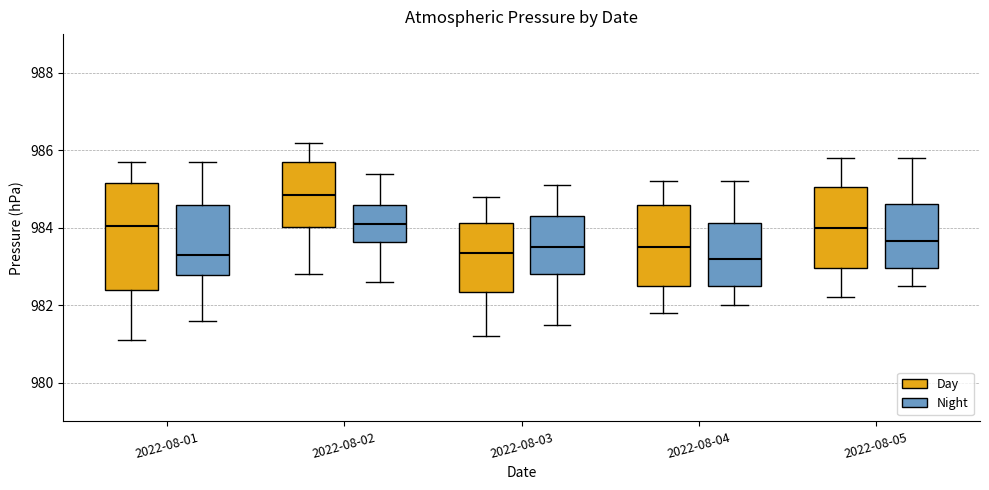

Reading left to right, read every box against the y-axis: the position of its median line, the range the box covers, and the ends of its whiskers. The values are not printed on the chart, so give them approximately, as read against the axis.

2022-08-01 (Day): median 984.0, box 982.4 to 985.2, whiskers 981.2 to 985.8
2022-08-01 (Night): median 983.4, box 982.8 to 984.6, whiskers 981.6 to 985.8
2022-08-02 (Day): median 984.8, box 984.0 to 985.8, whiskers 982.8 to 986.2
2022-08-02 (Night): median 984.2, box 983.6 to 984.6, whiskers 982.6 to 985.4
2022-08-03 (Day): median 983.4, box 982.4 to 984.2, whiskers 981.2 to 984.8
2022-08-03 (Night): median 983.6, box 982.8 to 984.4, whiskers 981.6 to 985.2
2022-08-04 (Day): median 983.6, box 982.6 to 984.6, whiskers 981.8 to 985.2
2022-08-04 (Night): median 983.2, box 982.6 to 984.2, whiskers 982.0 to 985.2
2022-08-05 (Day): median 984.0, box 983.0 to 985.0, whiskers 982.2 to 985.8
2022-08-05 (Night): median 983.6, box 983.0 to 984.6, whiskers 982.6 to 985.8